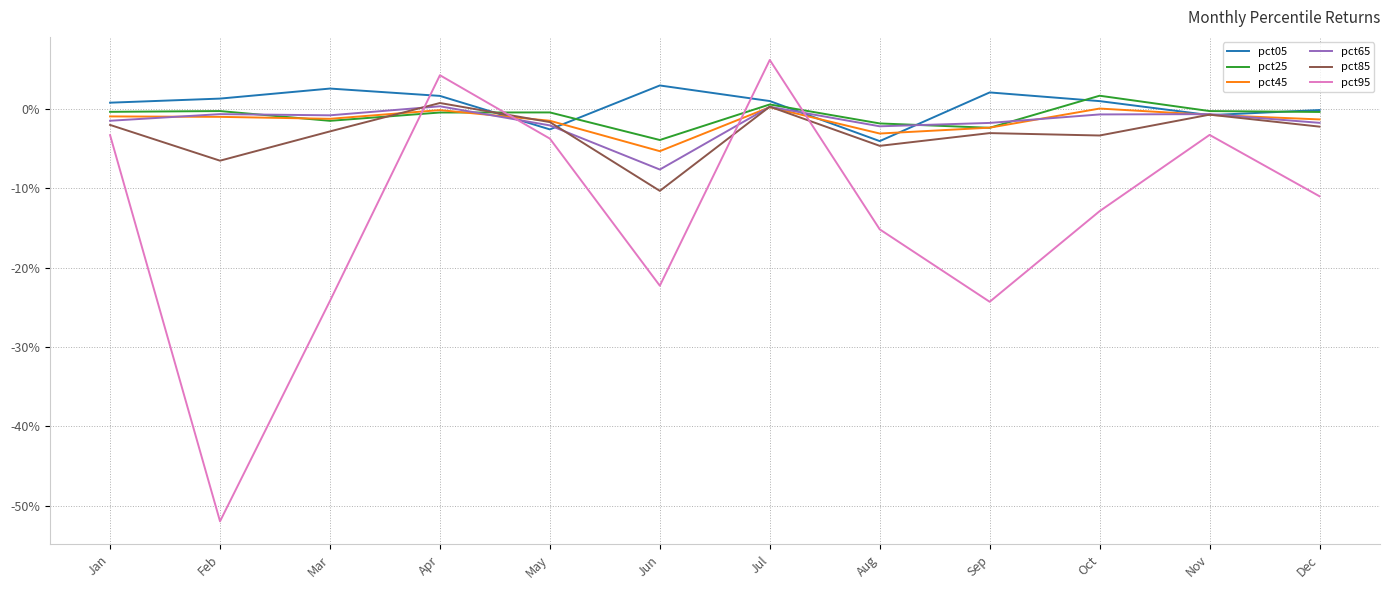

Where does the pct05 series first go above 0?

Jan